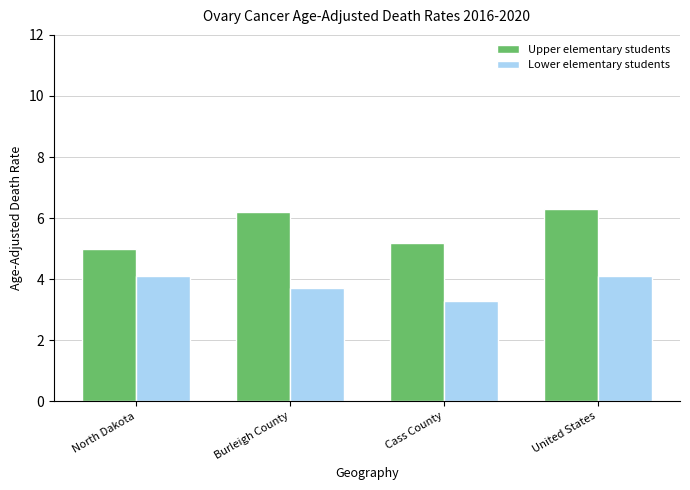

What position from the left is Cass County?

3